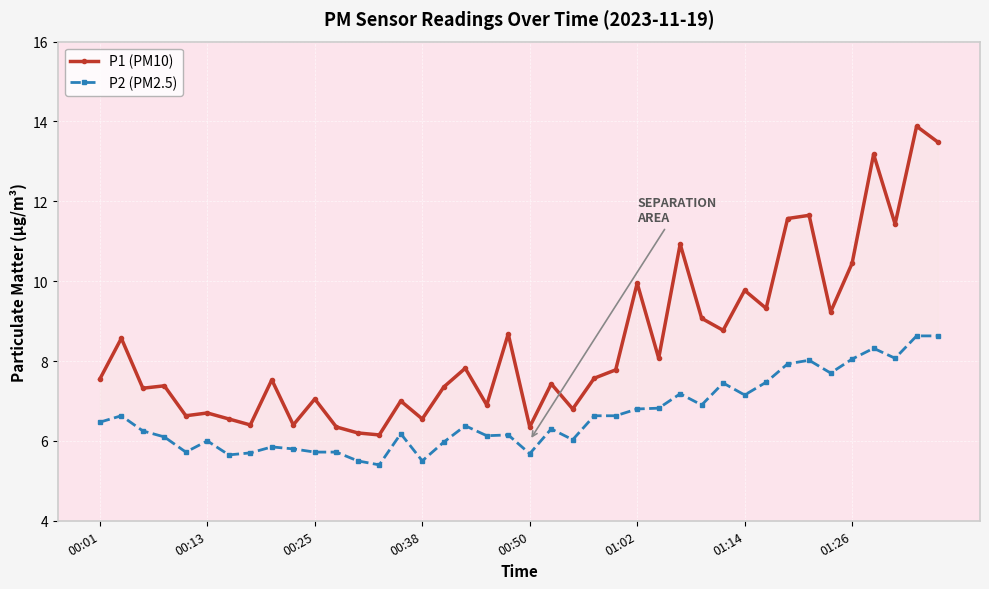

What is the average value of the P2 (PM2.5) series?

6.6